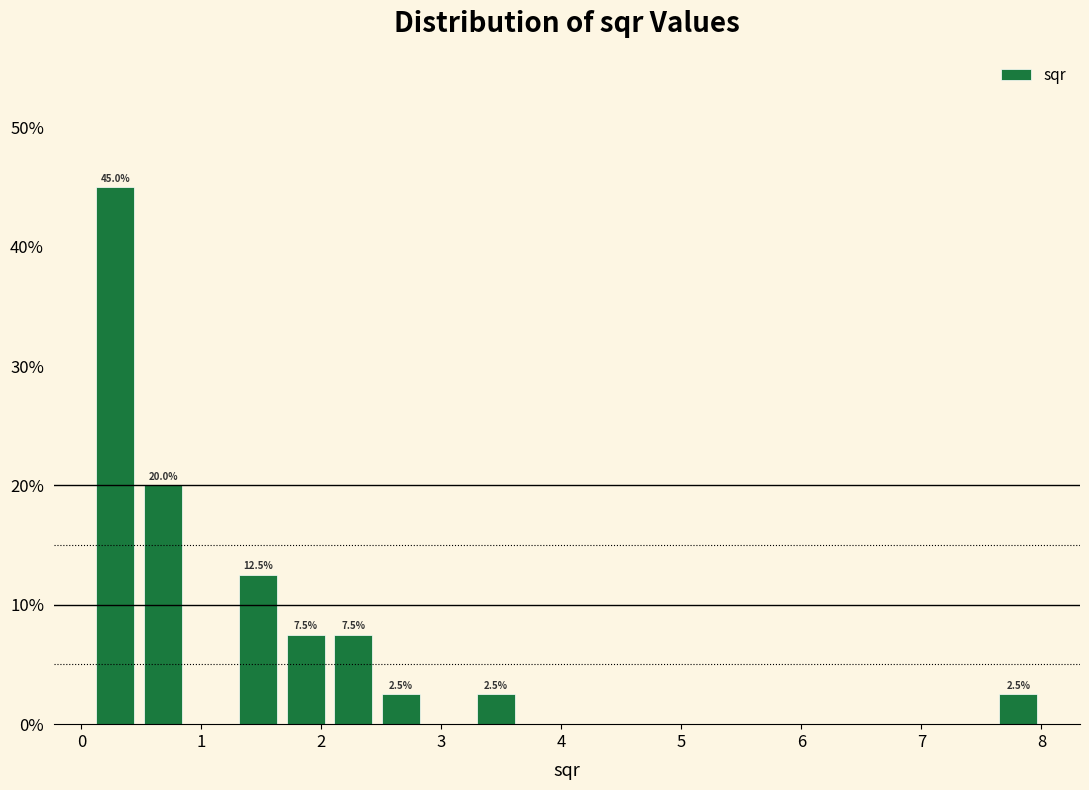

Around what value on the x-axis is the tallest bar? Give the approximate position of its centre, as read against the axis.

0.3